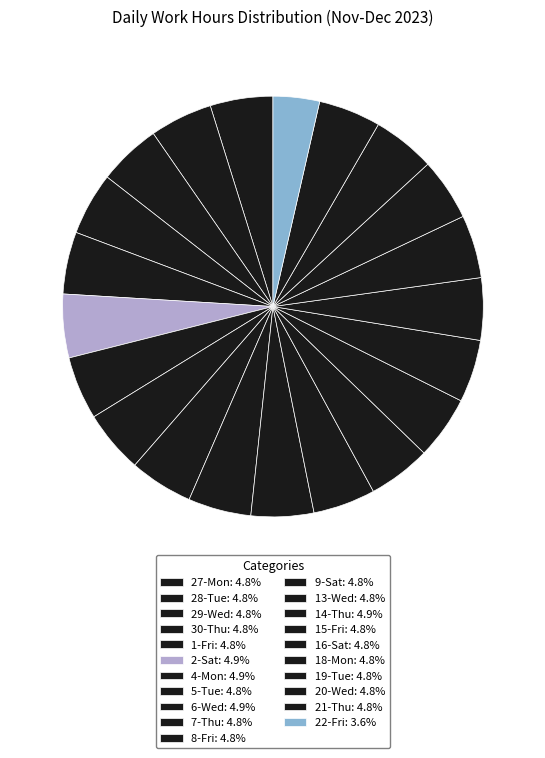

How many slices are in this pie chart?

21